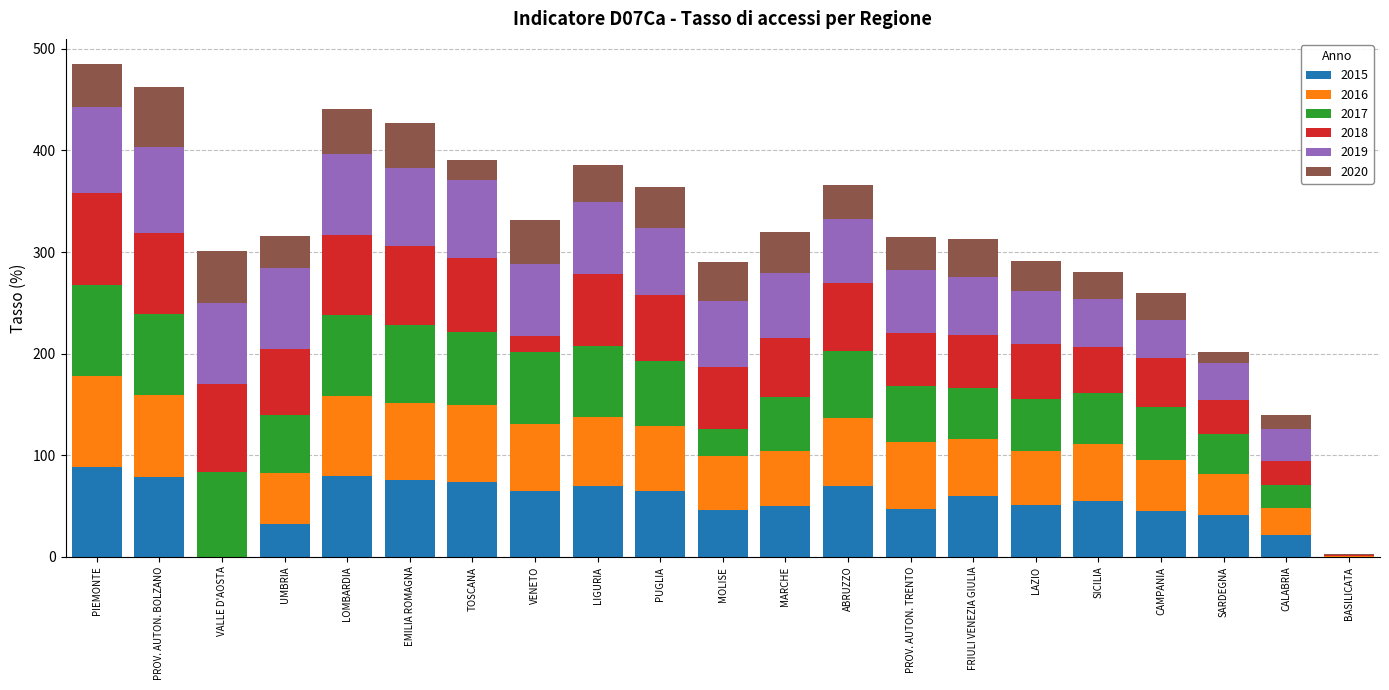

What is the sum of all 2015 values?

1117.1